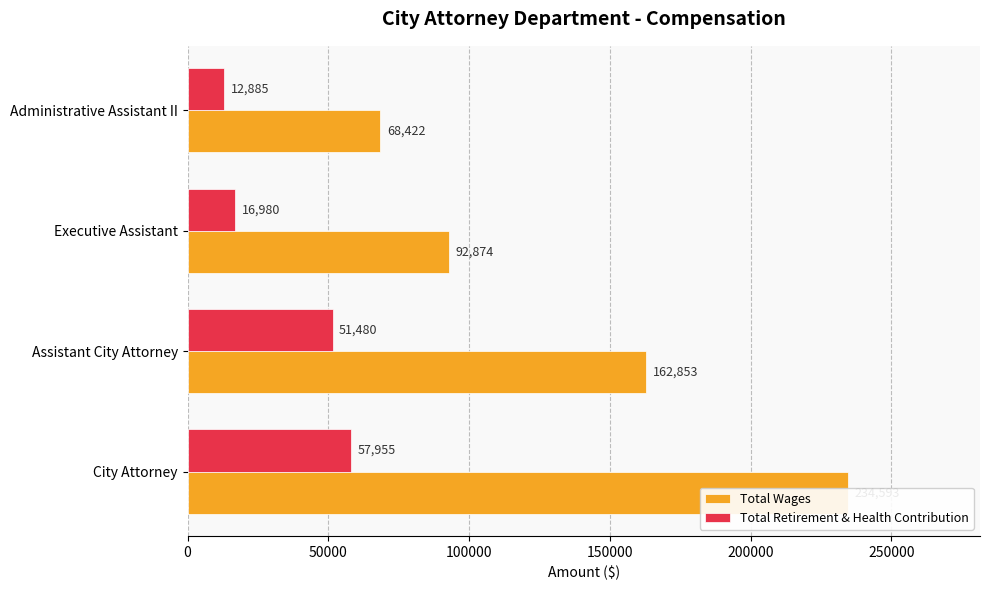

What are all the series names shown in the legend?

Total Wages, Total Retirement & Health Contribution